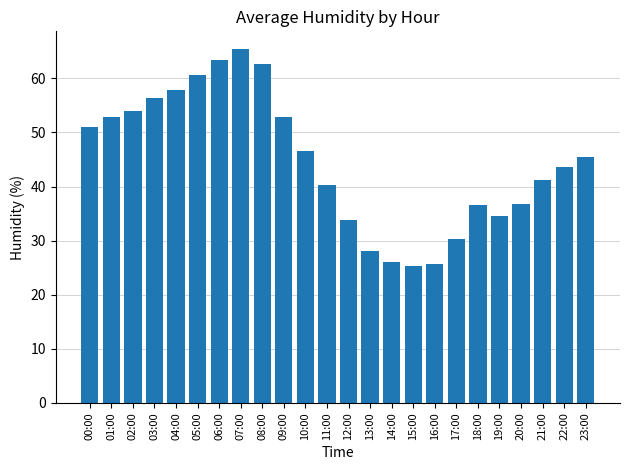

What is the difference between the values at 18:00 and 13:00?

8.5